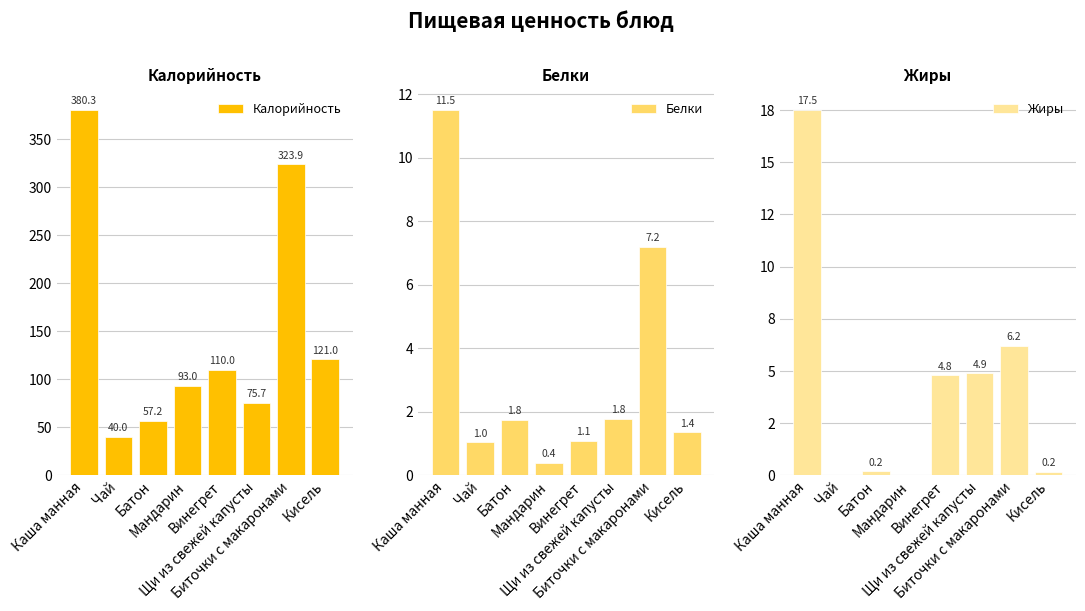

At which label is Жиры closest to 8?

Биточки с макаронами